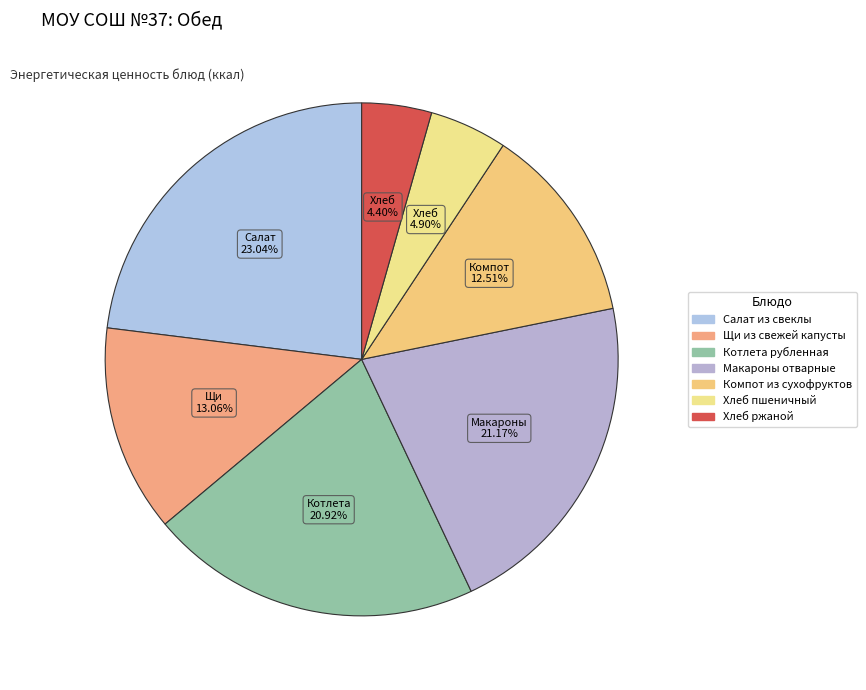

Which slice is the largest?

Салат из свеклы